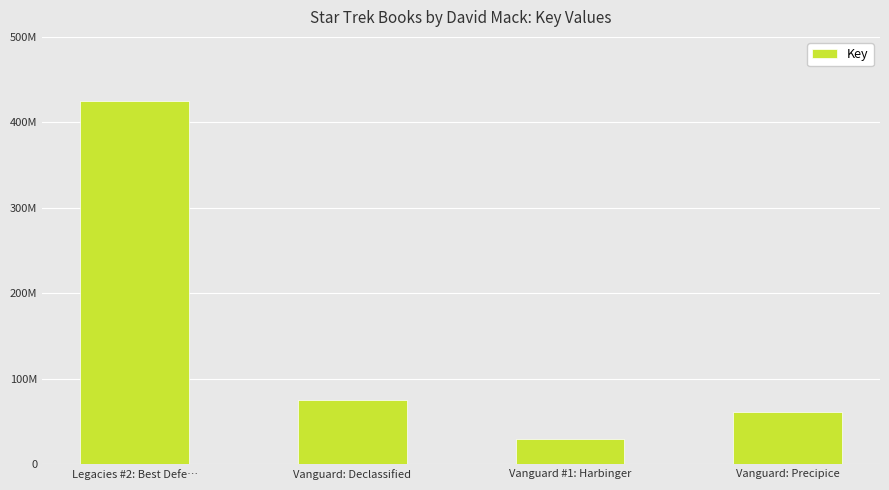

What is the label of the 1st bar from the left?

Legacies #2: Best Defe…